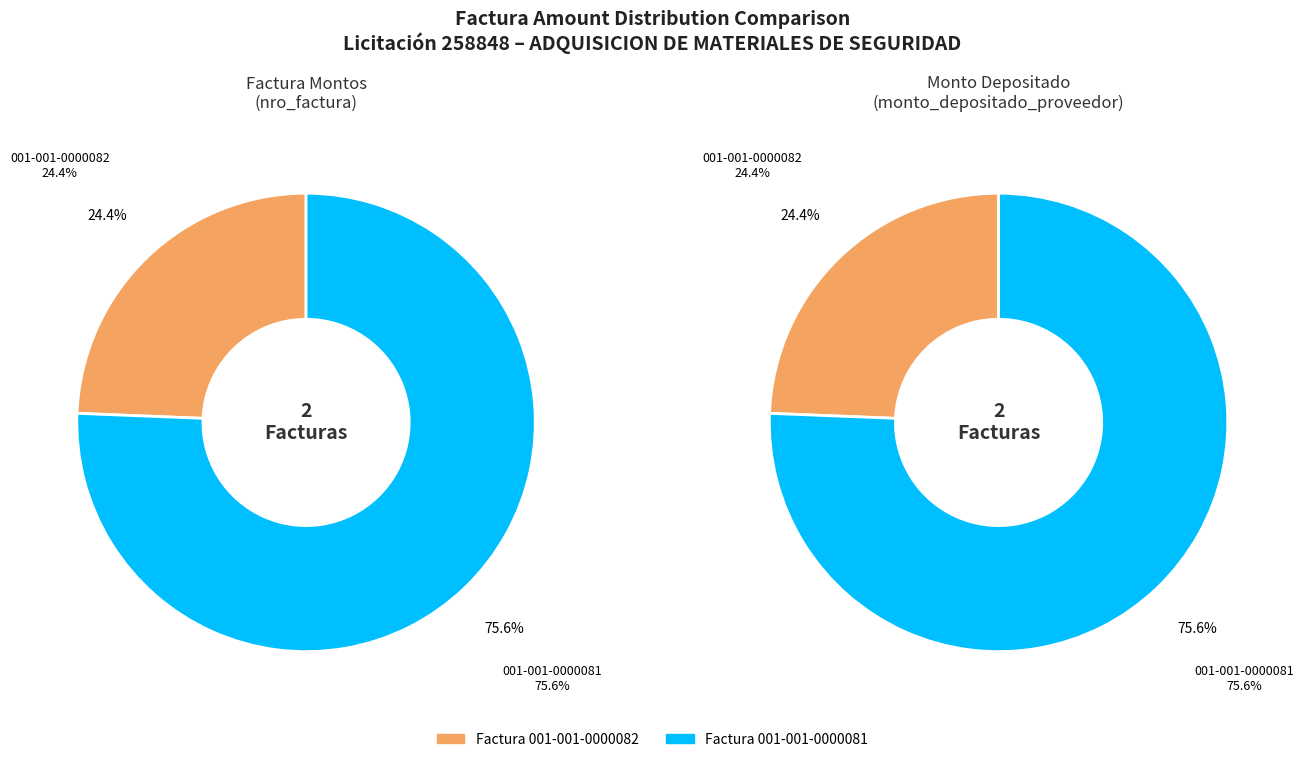

To the nearest percent, what is the combined percentage of 001-001-0000081 and 001-001-0000082?

100%